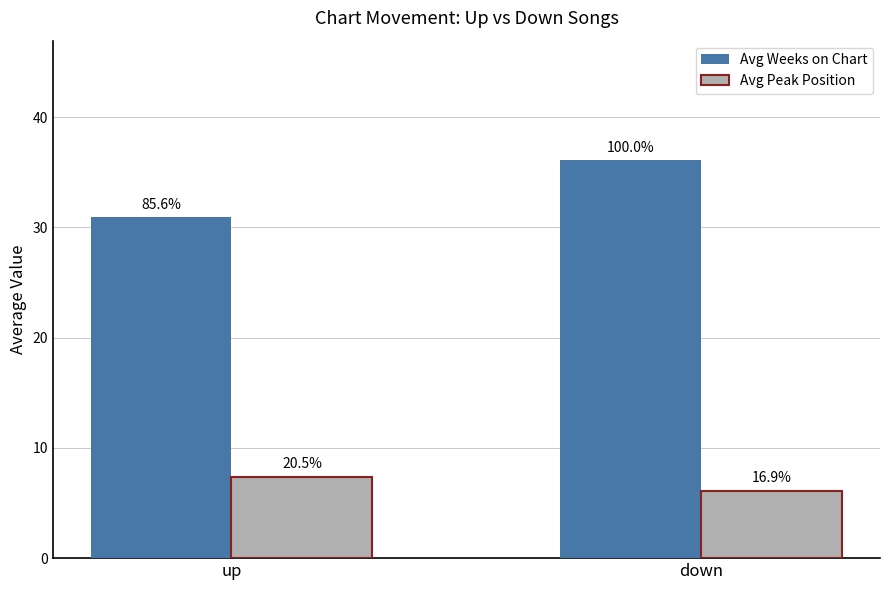

What are all the series names shown in the legend?

Avg Weeks on Chart, Avg Peak Position